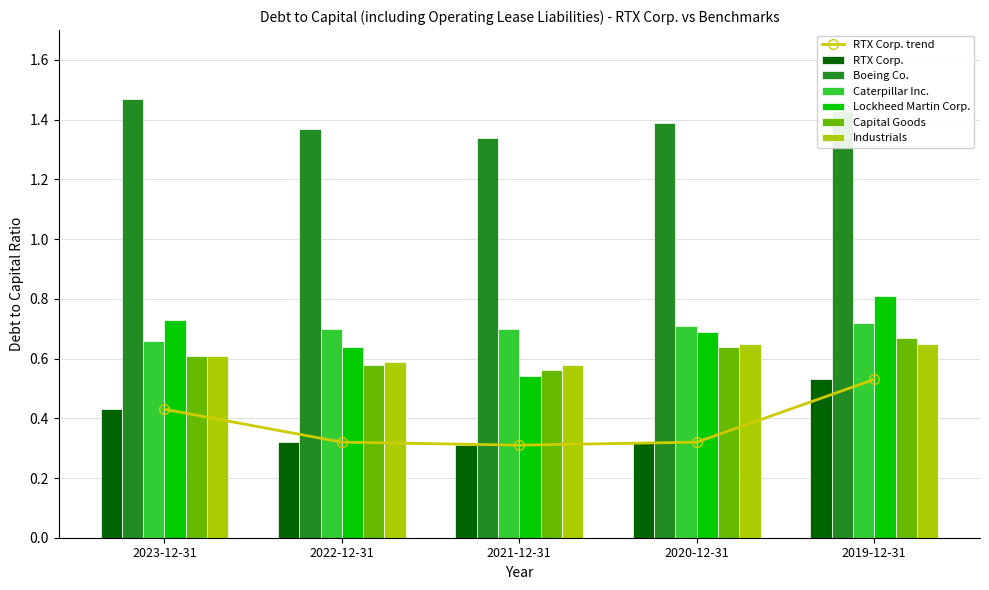

What value does the Boeing Co. series have at 2023-12-31?

1.5